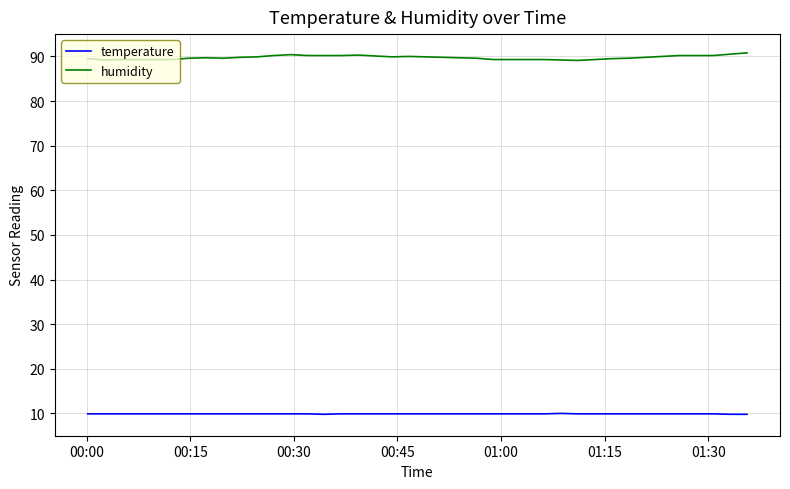

True or false: humidity and temperature cross at least once.

False